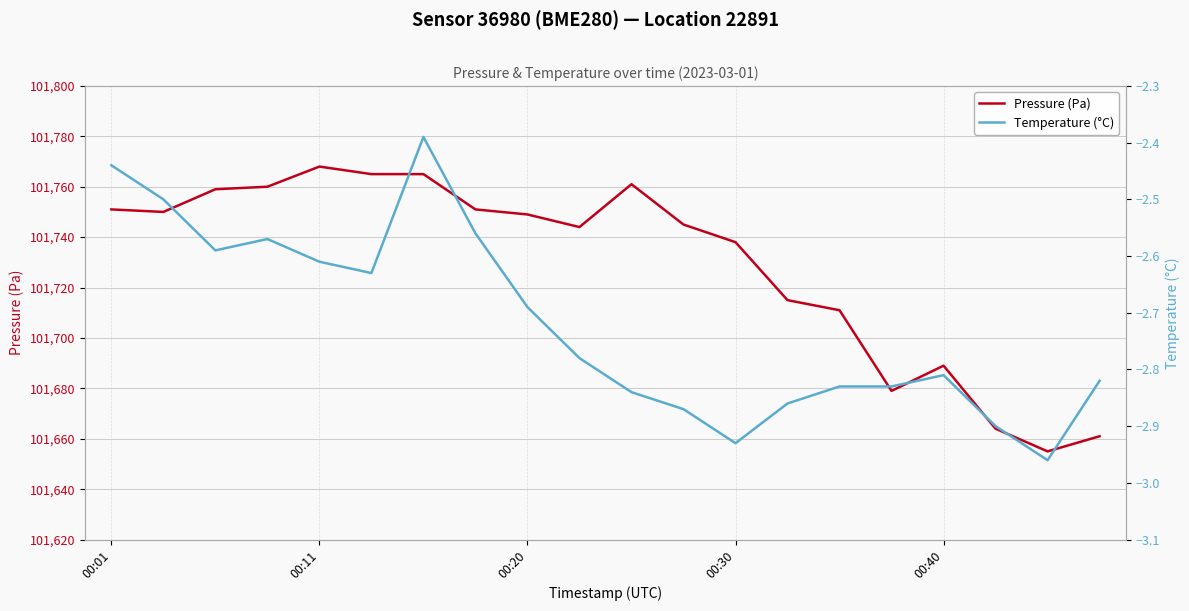

True or false: Pressure (Pa) has more than 1 interior local peaks.

True